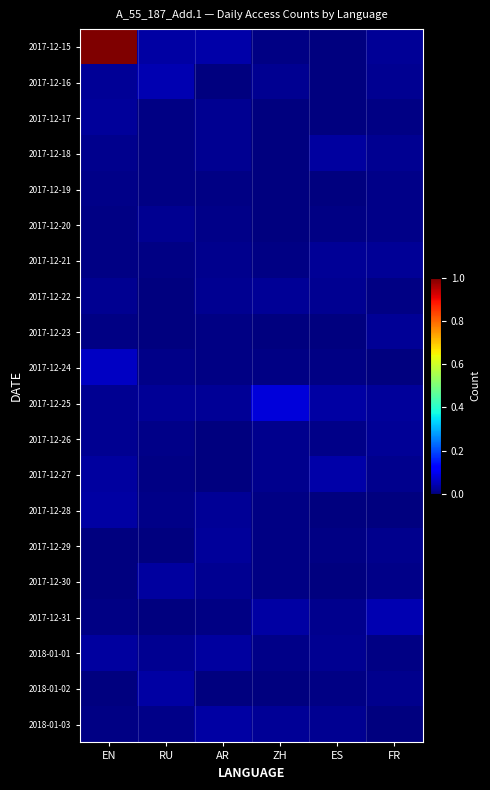

Which series has the largest range (max minus min)?

2017-12-15